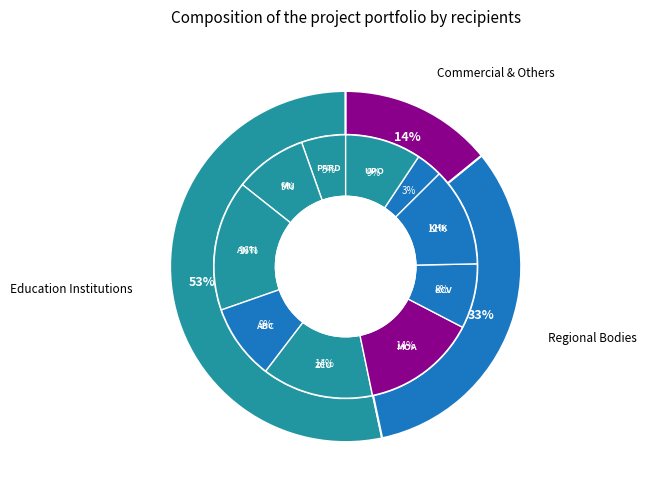

To the nearest percent, what is the difference between the PARDUBICKÝ KRAJ and Masarykova obchodní akademie slice percentages?

9%